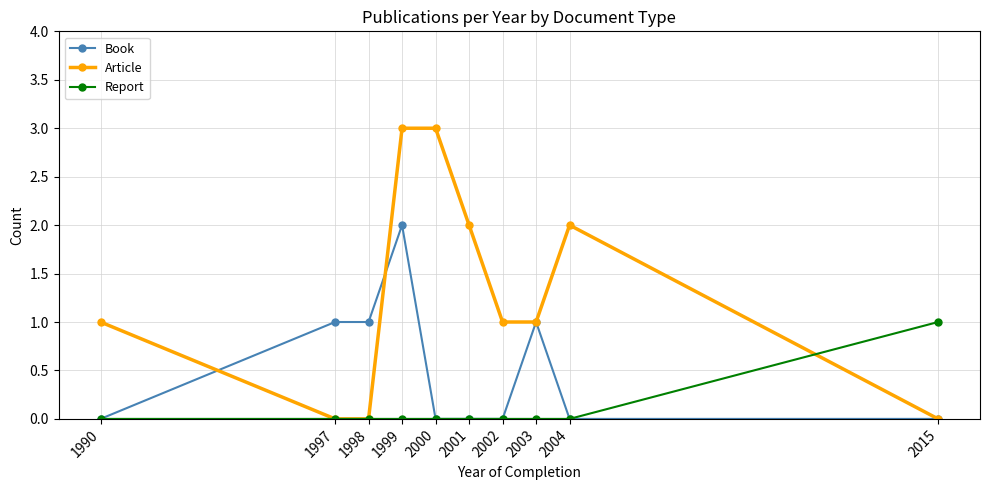

The value of Article at 2004 is 2. True or false?

True